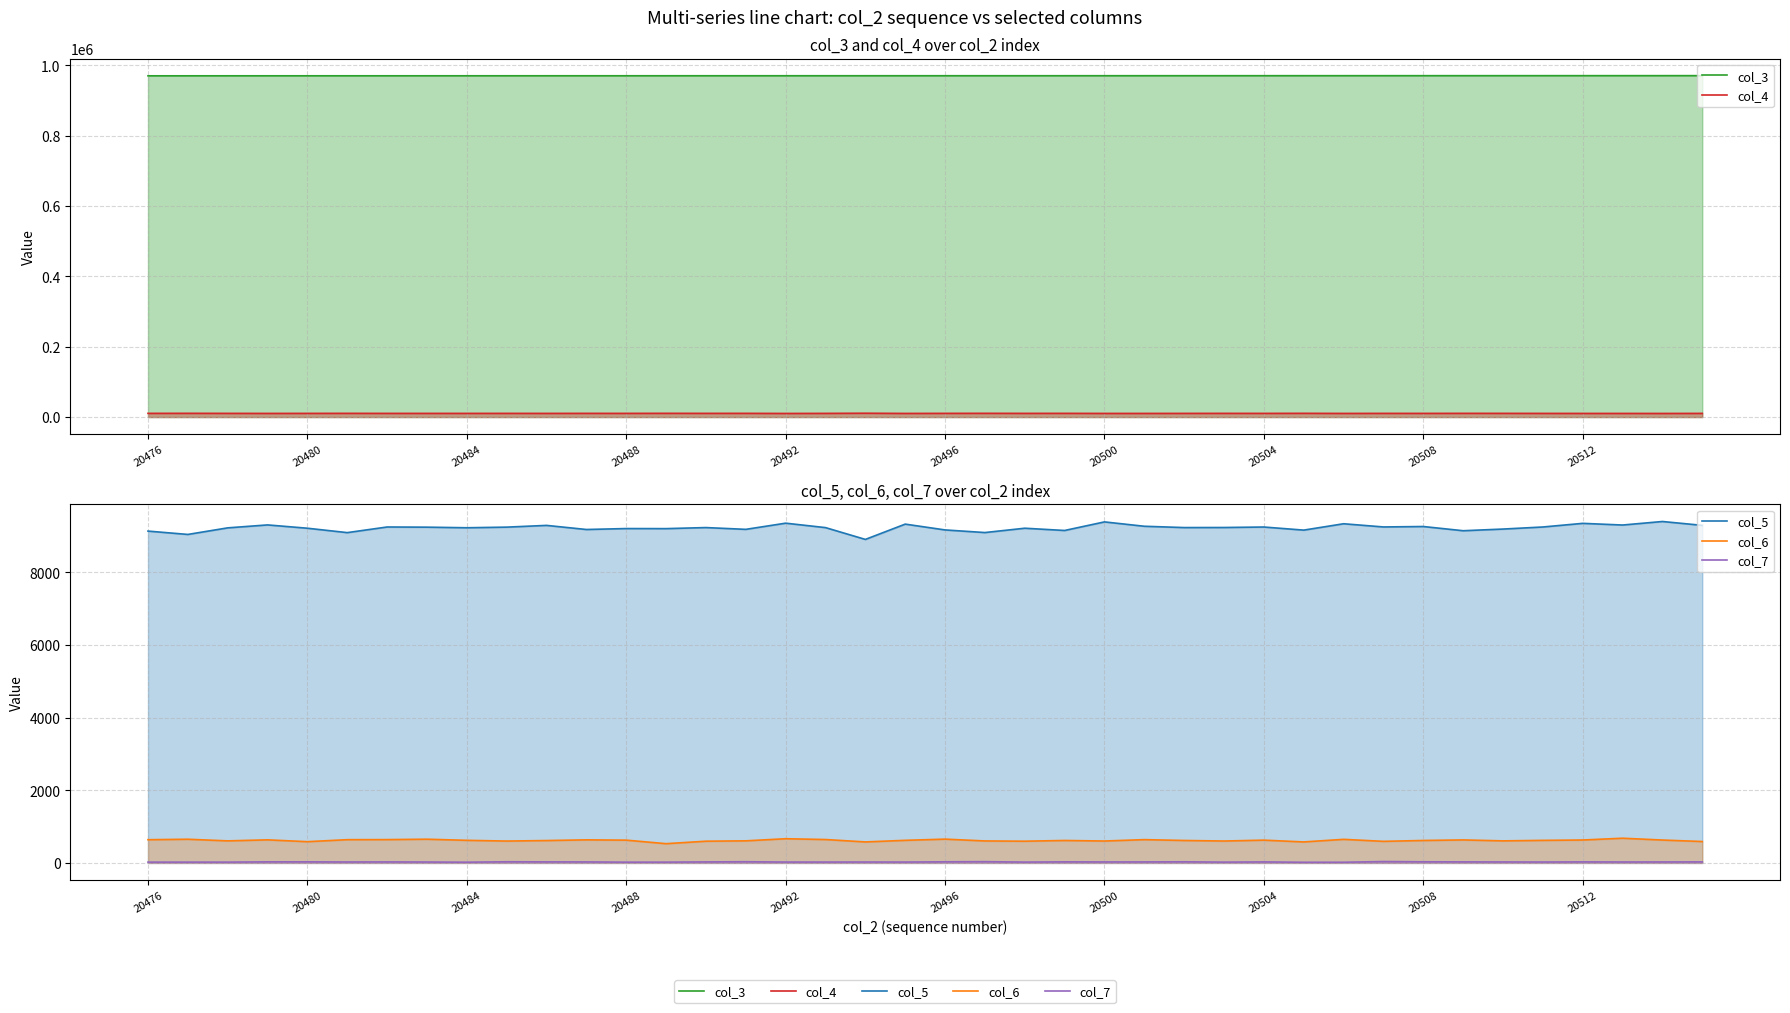

Does the chart display data point markers on the line(s)?

No